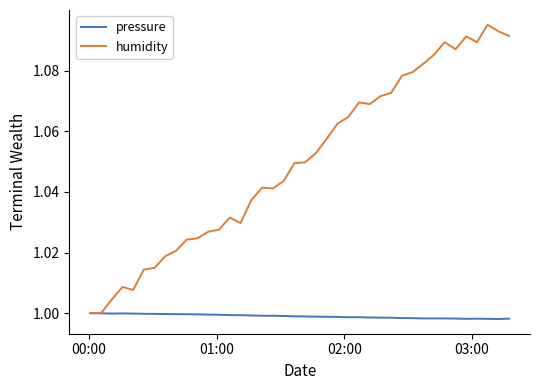

Rank the series by their average value, from lowest to highest.

pressure, humidity